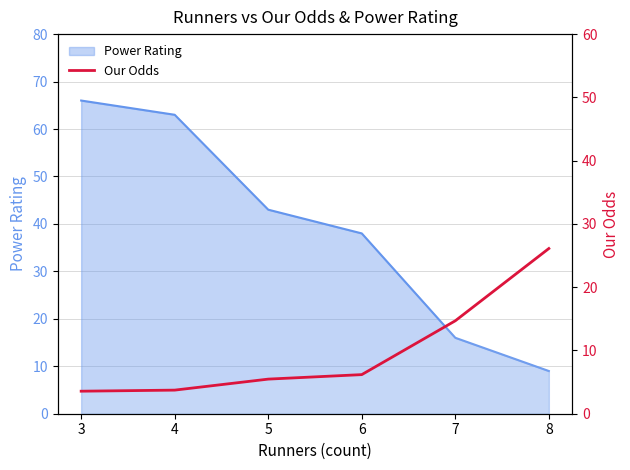

True or false: the data shows 14.7 at 7.

True